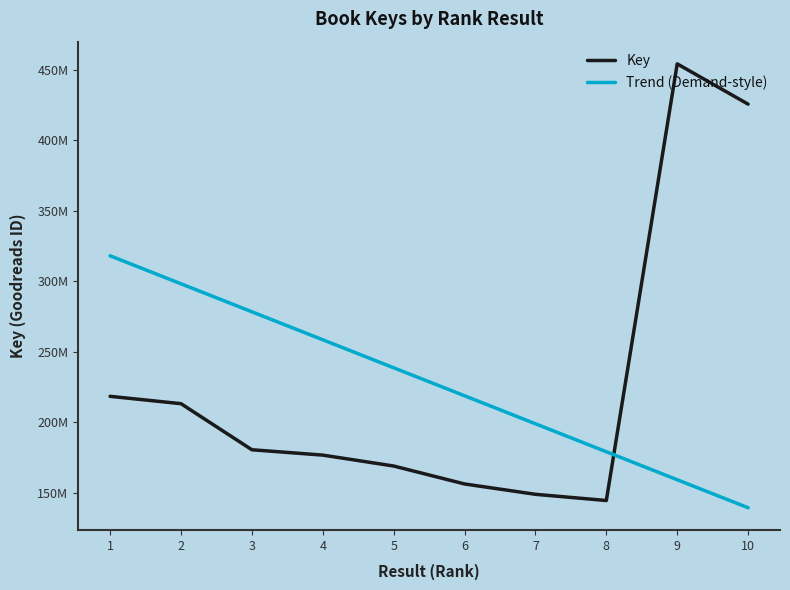

What is the value of the Key point at the 5th from the left?

168960194.0